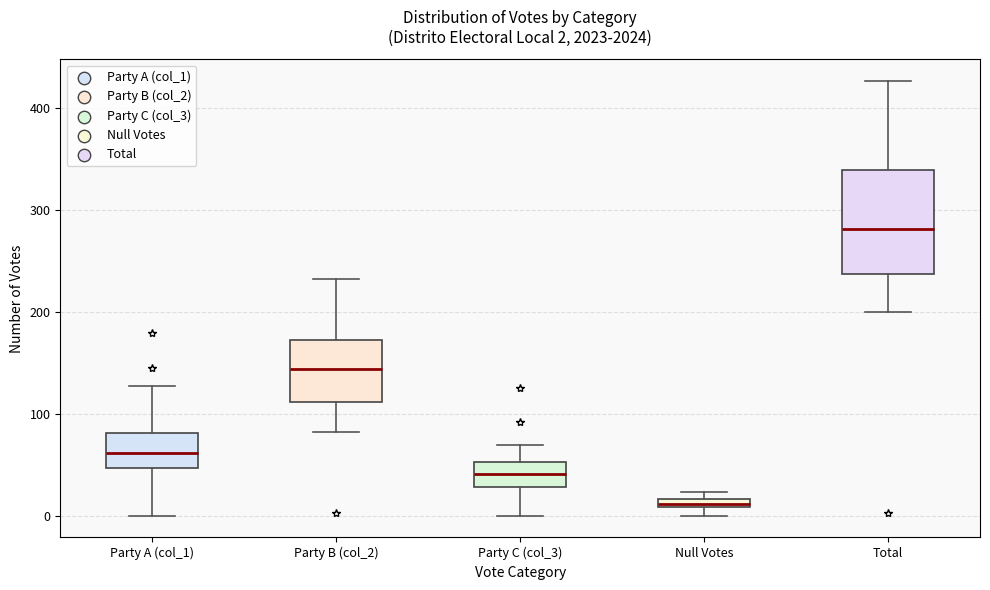

Comparing the boxes themselves (not the whiskers), which one is the tallest?

Total